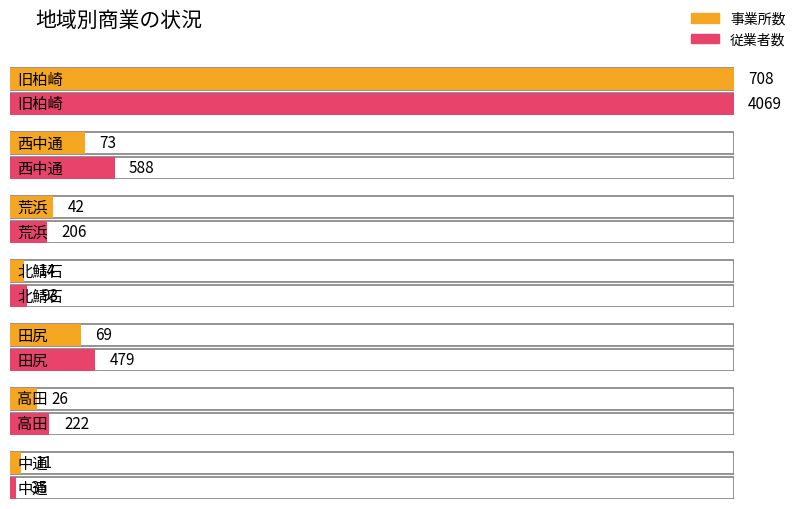

The 従業者数 series shows 222 at 高田. True or false?

True